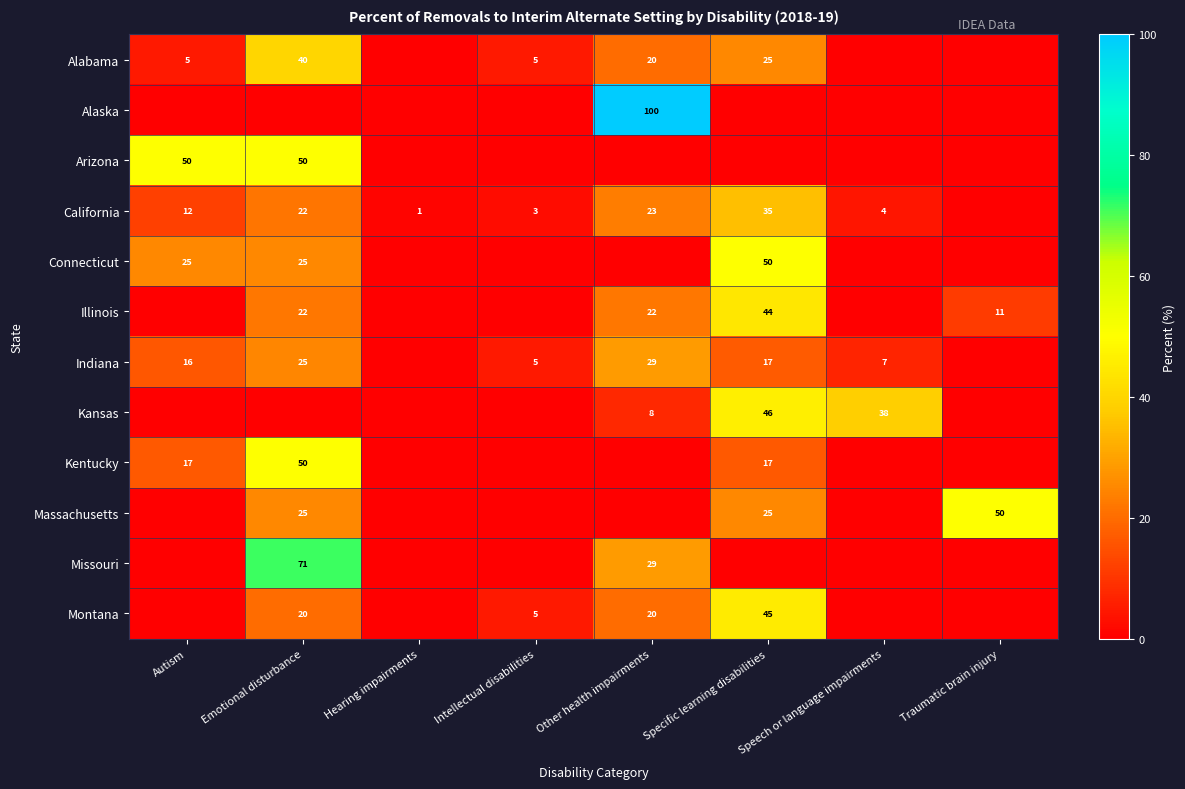

Is the value of Indiana at Other health impairments greater than the value of Montana at Specific learning disabilities?

No